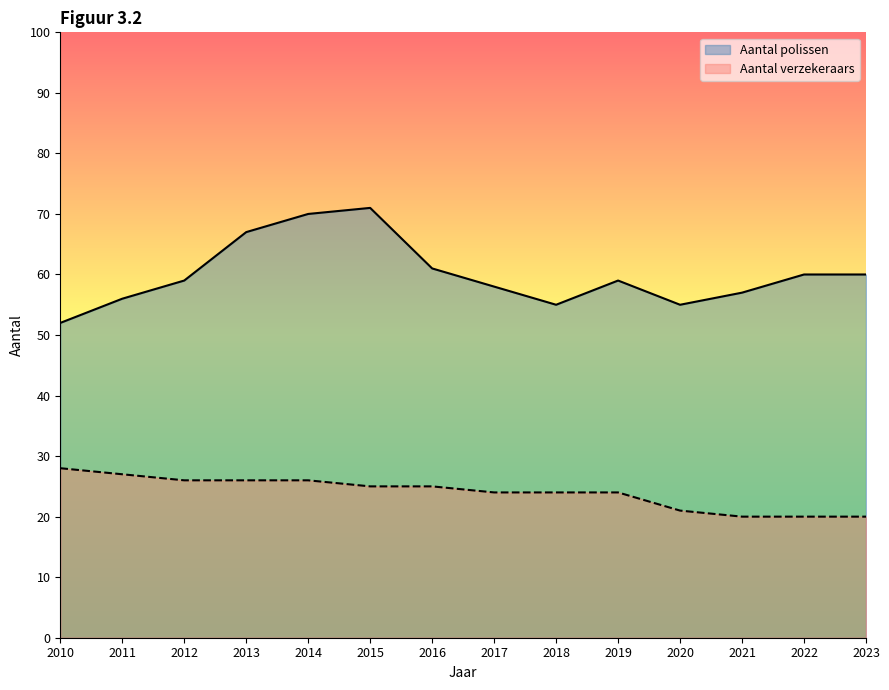

What are all the series names shown in the legend?

Aantal polissen, Aantal verzekeraars